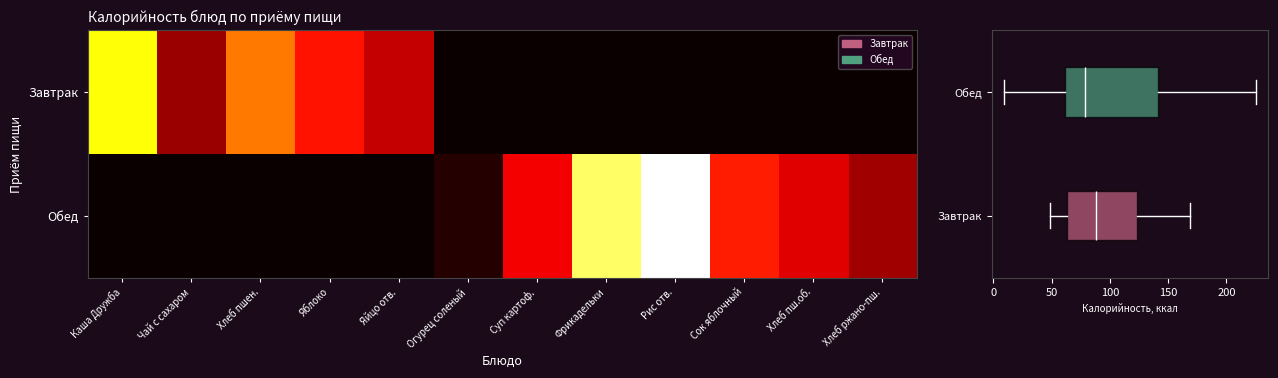

At which category is the sum across all series the highest?

Рис отв.